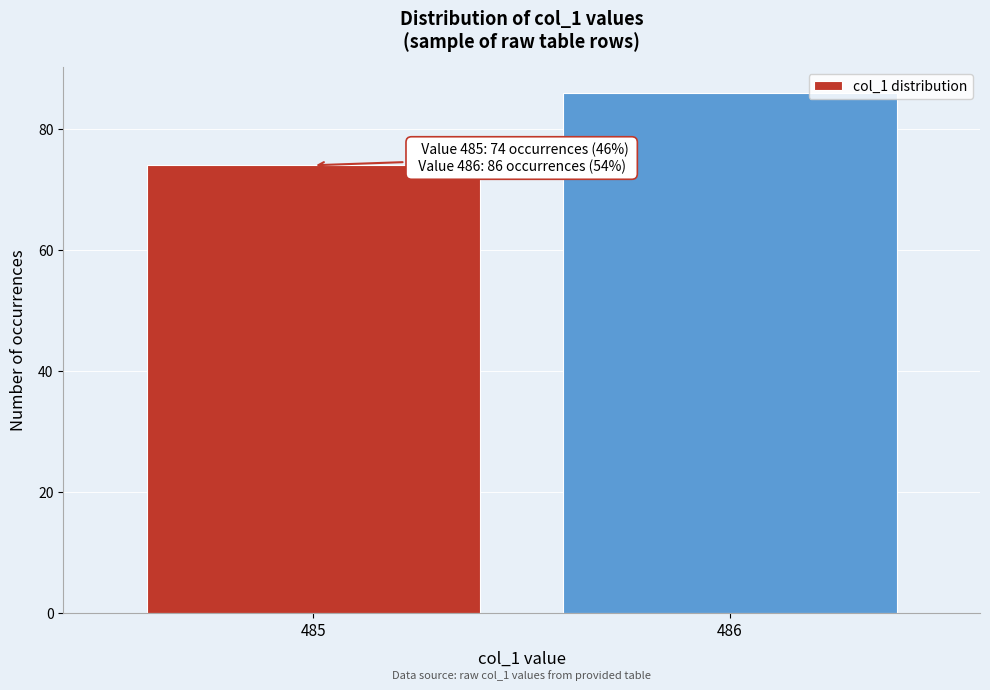

Reading left to right, transcribe all the data shown in this chart.

74	86